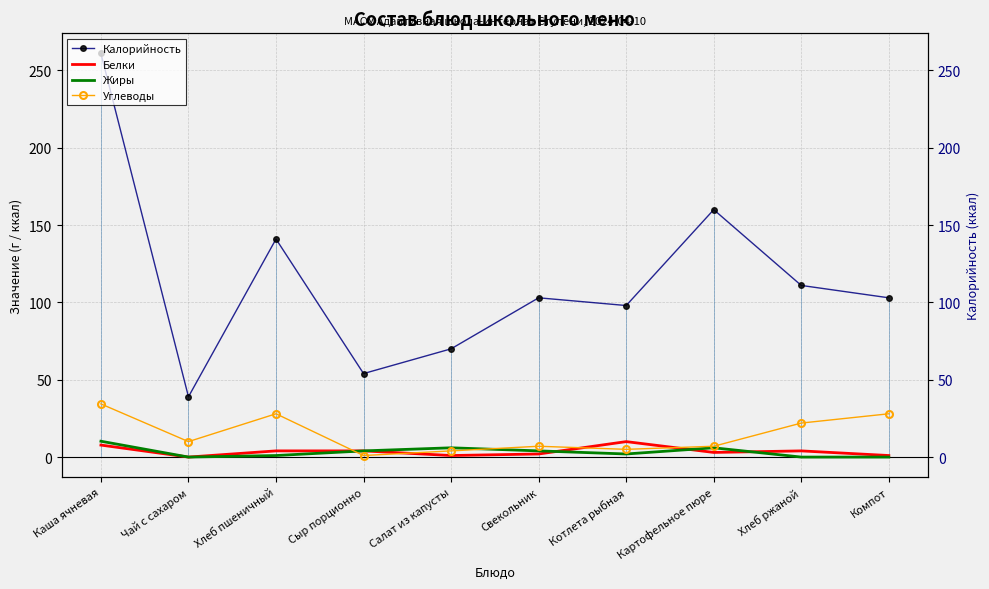

How many lines are shown in the chart?

4